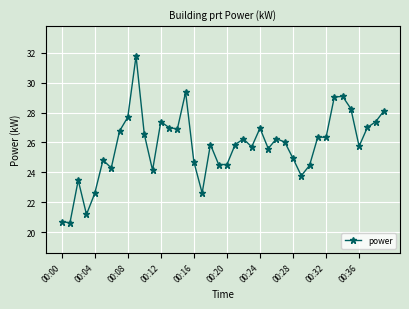

True or false: there are more than 1 points higher than both neighbors.

True